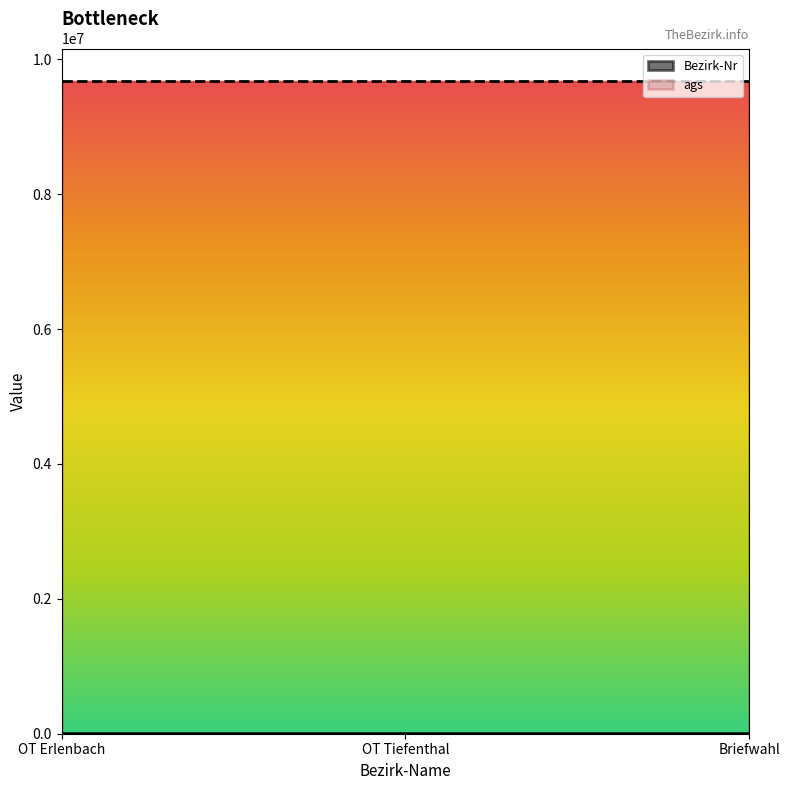

List the series in order of their peak value, lowest first.

Bezirk-Nr, ags